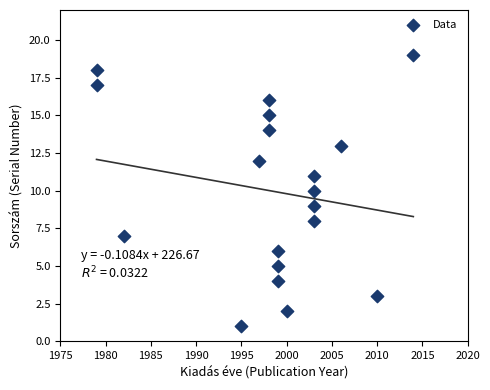

What is the range of Y values (max minus min)?

18